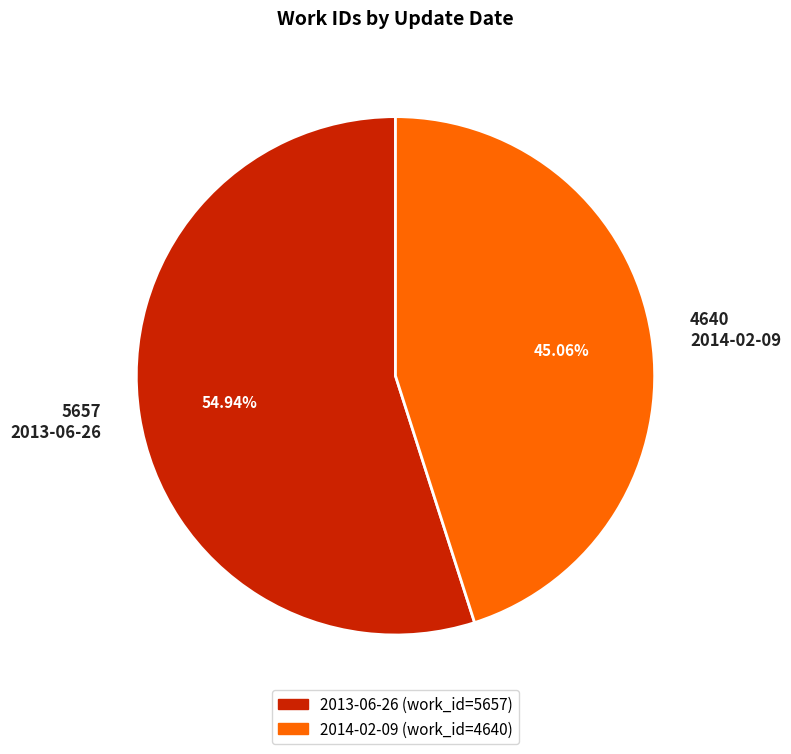

Rank the categories by value from highest to lowest.

2013-06-26, 2014-02-09